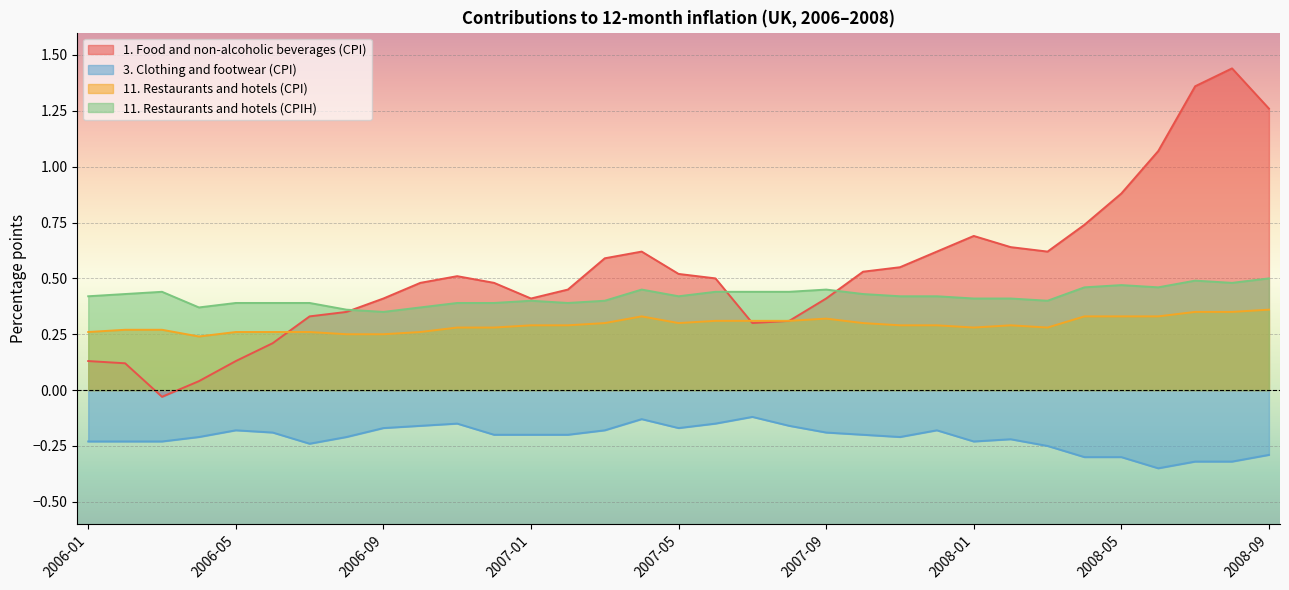

How many lines are shown in the chart?

4